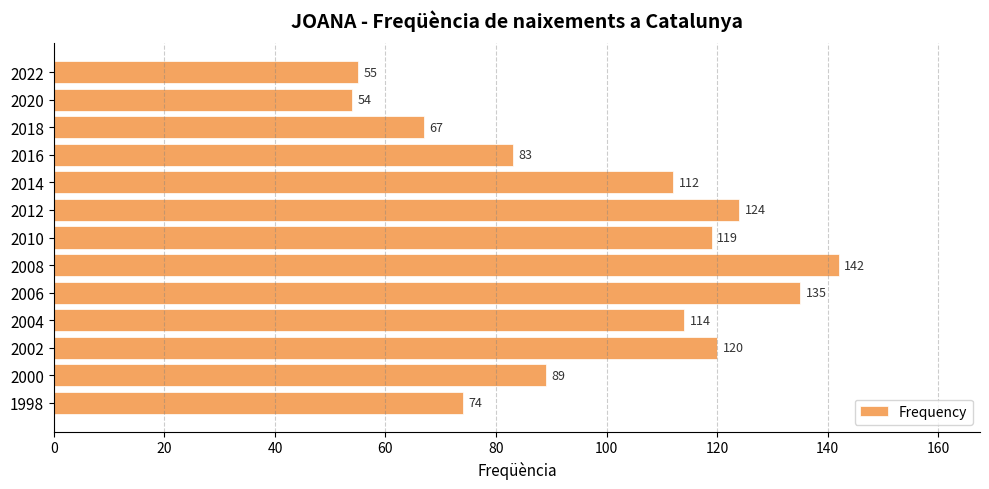

Which category has the highest value across all series?

2008